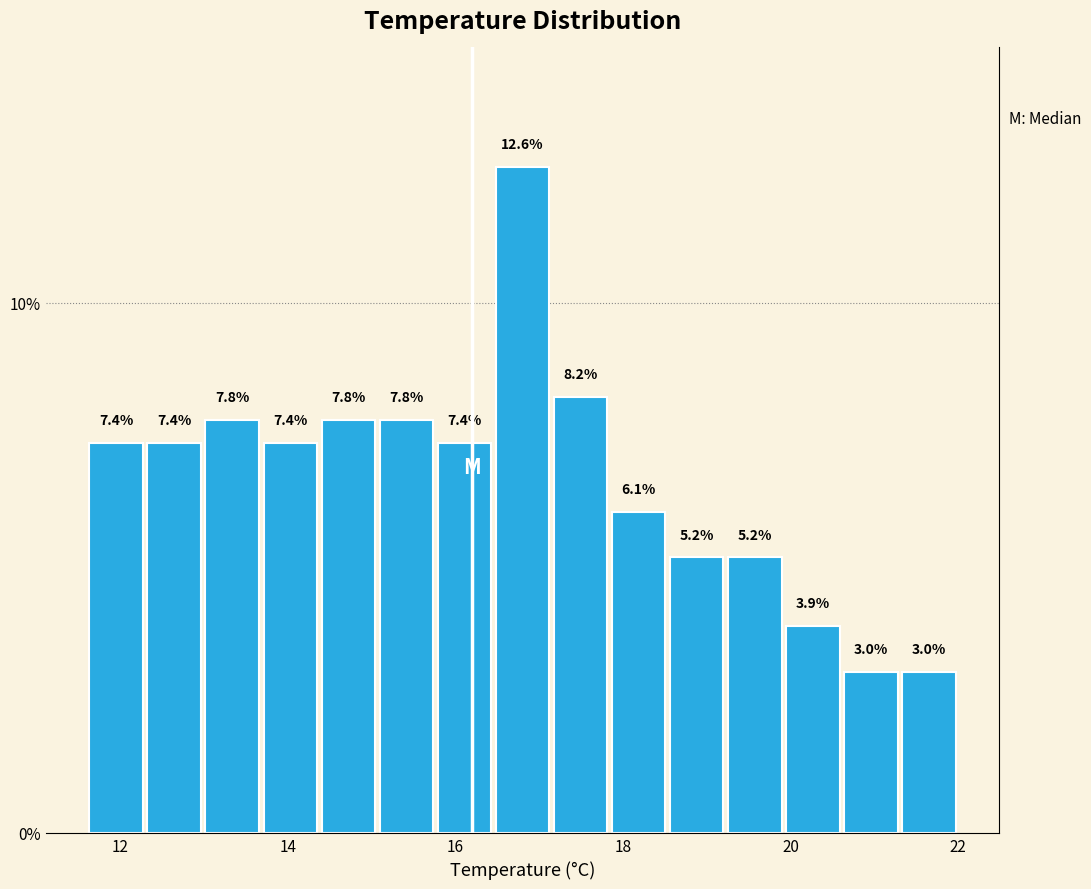

Around what value on the x-axis is the tallest bar? Give the approximate position of its centre, as read against the axis.

16.8